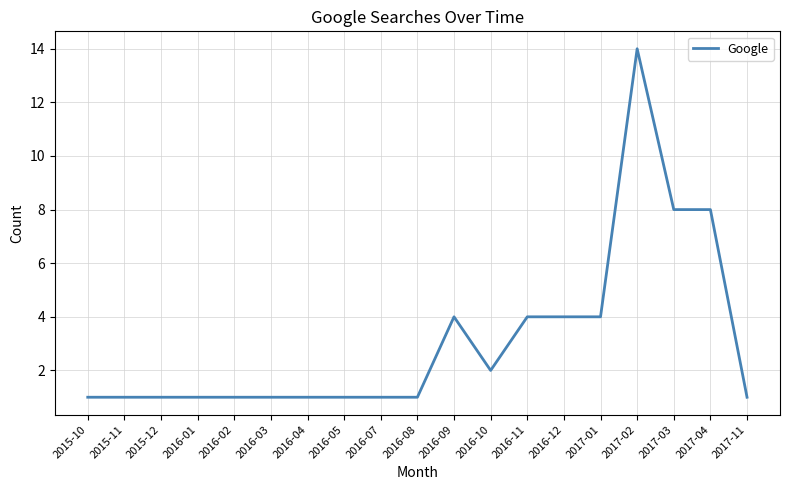

What is the maximum value shown in the chart?

14